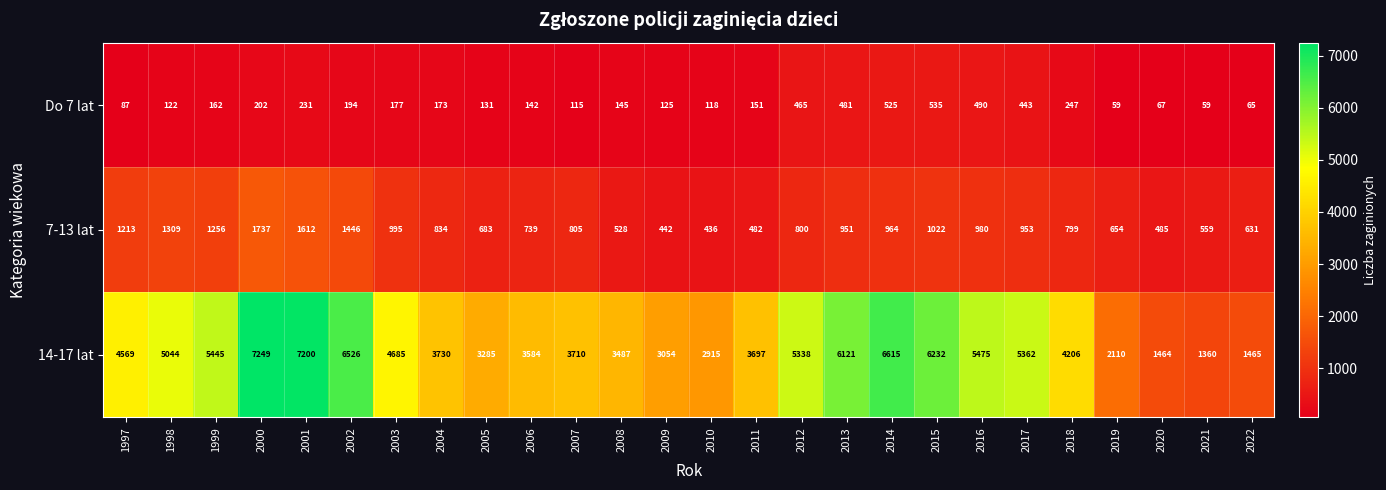

List the series in order of their peak value, highest first.

14-17 lat, 7-13 lat, Do 7 lat